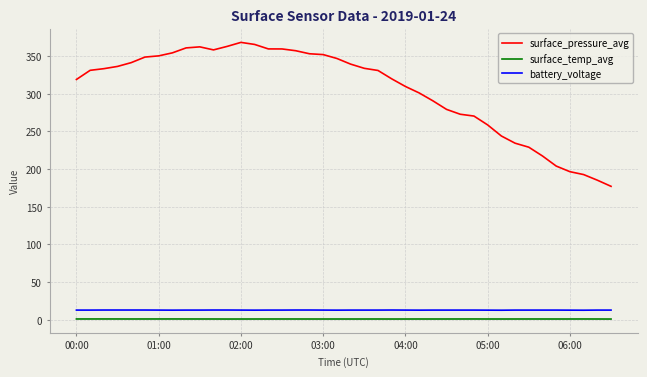

True or false: surface_pressure_avg and surface_temp_avg cross at least once.

False